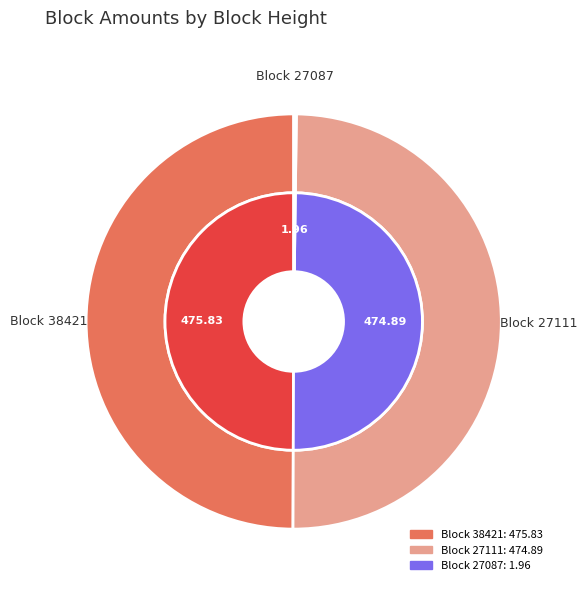

Which category has the biggest portion of the pie?

38421